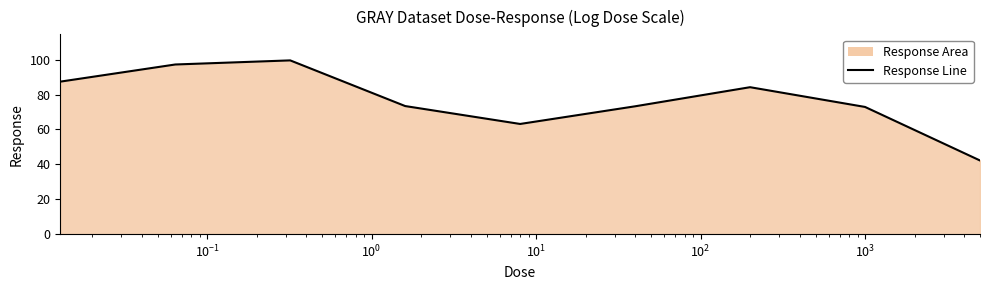

What is the difference between the maximum and minimum values?

57.4